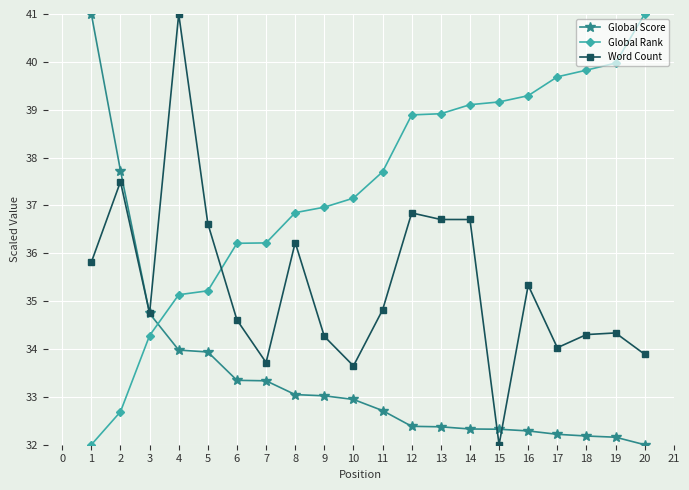

Between 15 and 18, which series saw the biggest shift?

Word Count